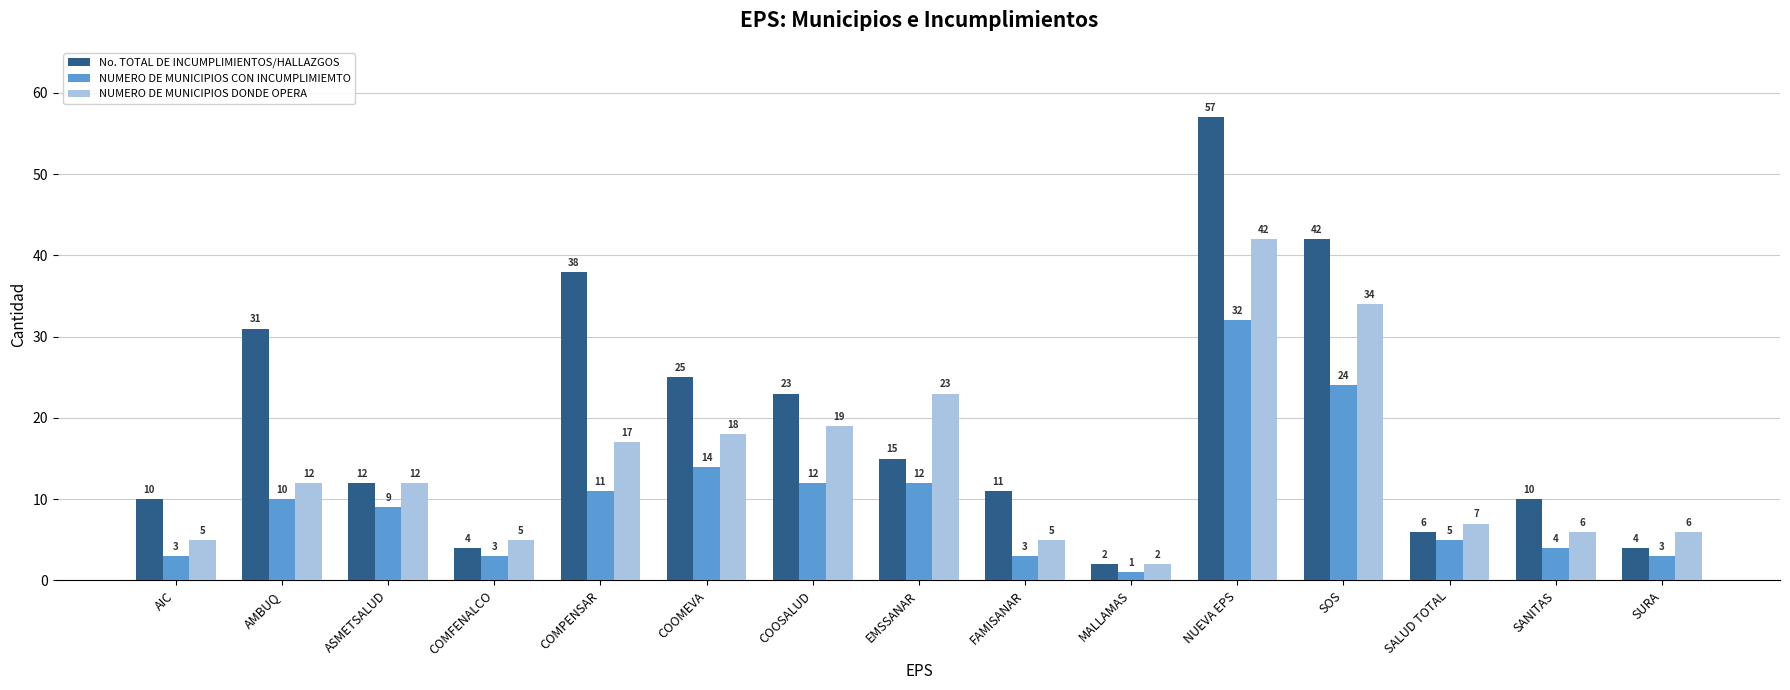

How many series are shown in this chart?

3